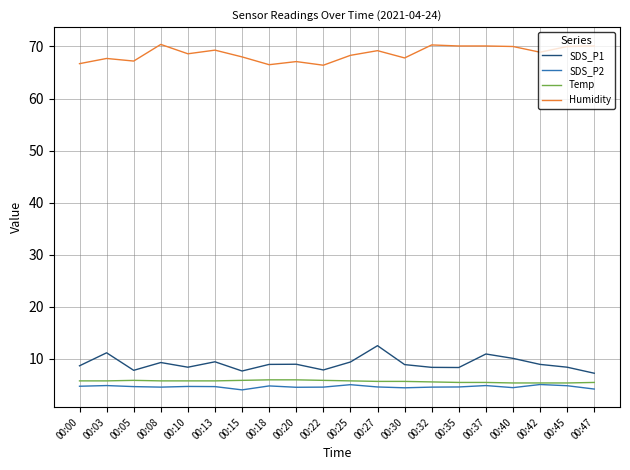

Is the value of Temp at 00:47 greater than the value of Humidity at 00:00?

No